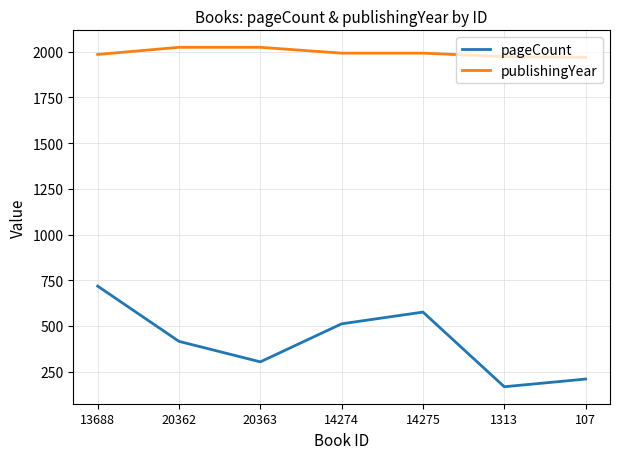

What is the difference between the pageCount values at 14274 and 20363?

208